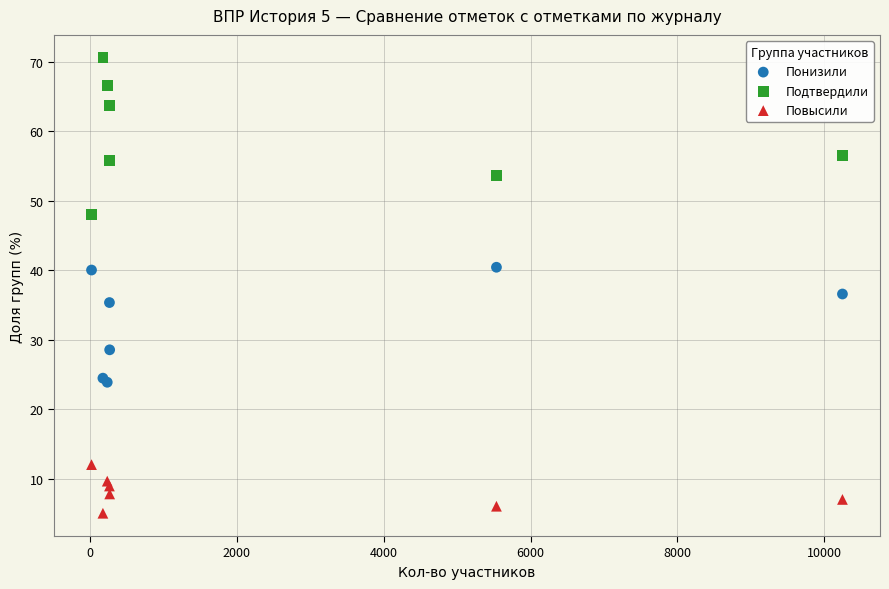

Which series contains the lowest Y value?

Повысили